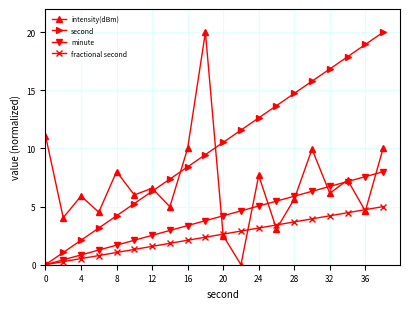

Which series ends up on top after the final intersection of intensity(dBm) and fractional second?

intensity(dBm)